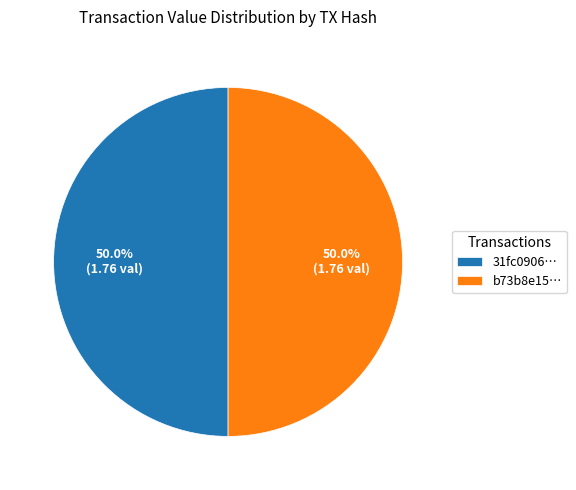

Combined, what portion of the pie is b73b8e15… and 31fc0906…?

100.0%